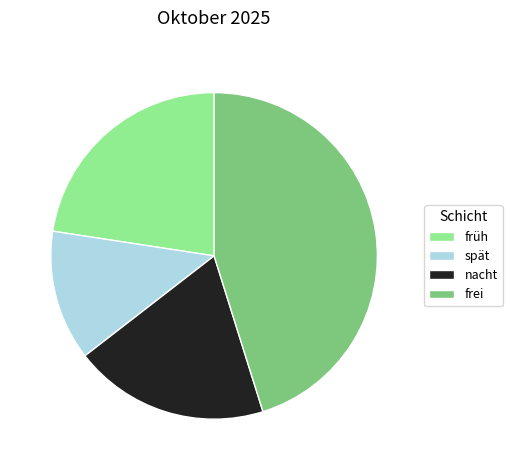

Approximately how many times larger is the value at nacht compared to frei?

0.4